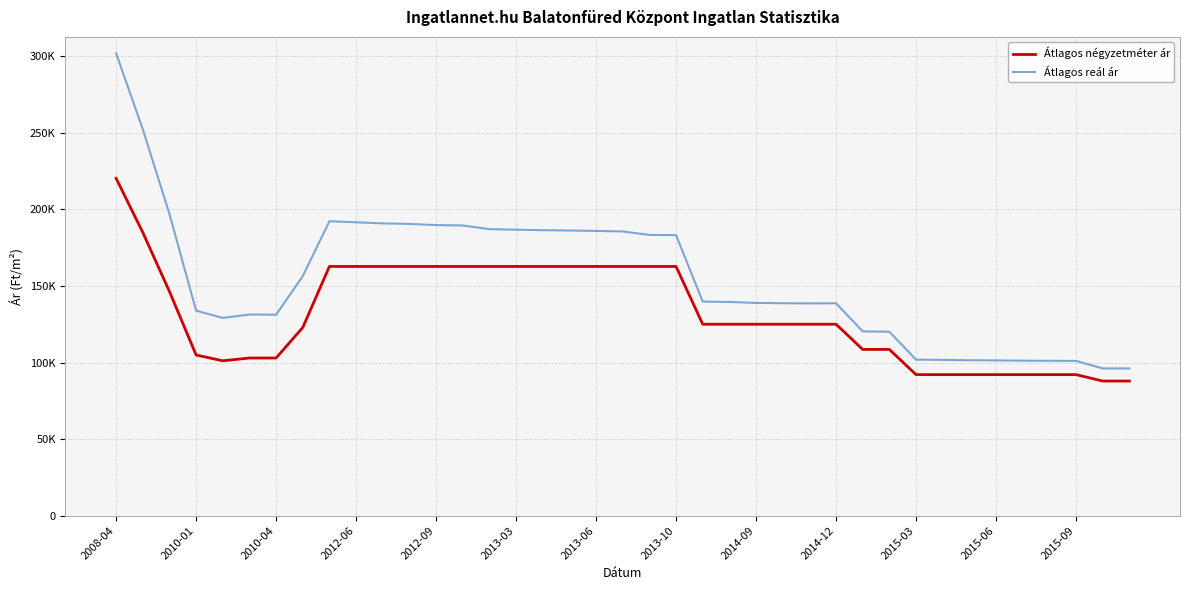

In Átlagos reál ár, how many points are higher than both neighbors (excluding endpoints)?

3